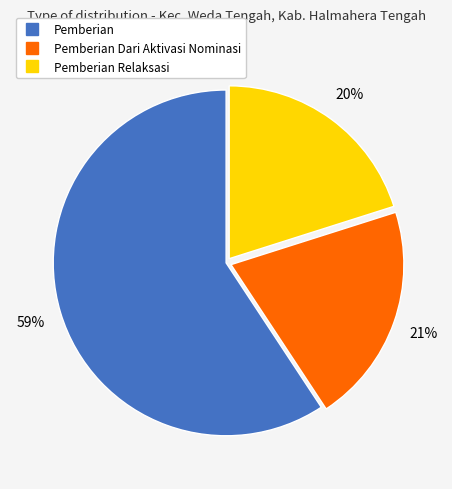

Is there any slice that represents more than half of the pie?

Yes